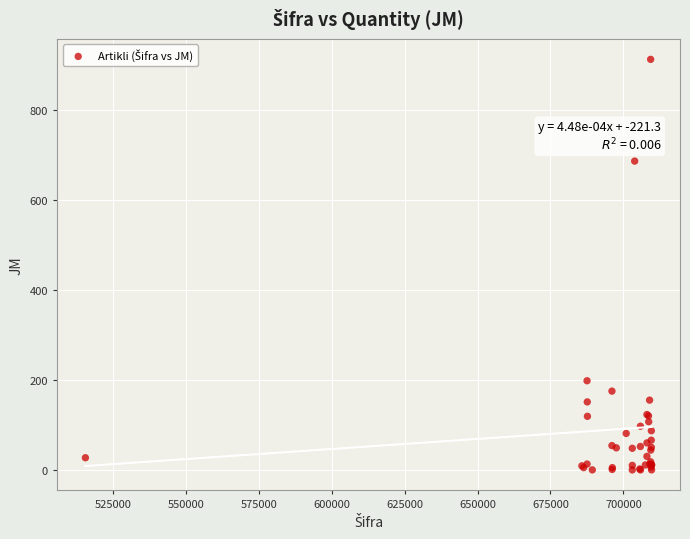

What Y value in the scatter plot is closest to 457?

687